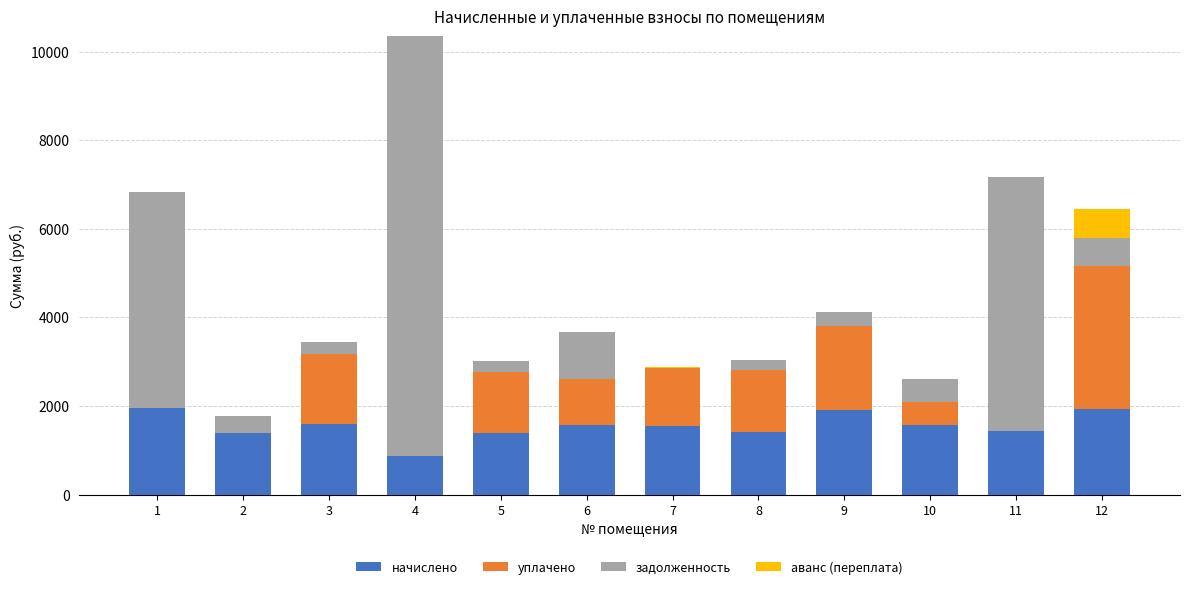

What is the maximum value for начислено?

1952.5